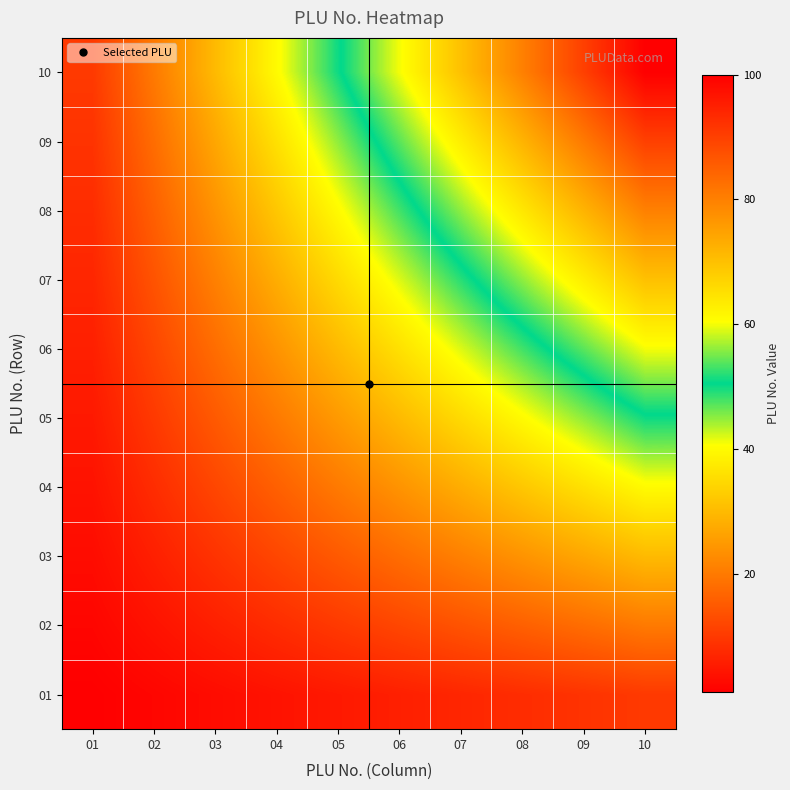

List the series in order of their peak value, highest first.

10, 09, 08, 07, 06, 05, 04, 03, 02, 01